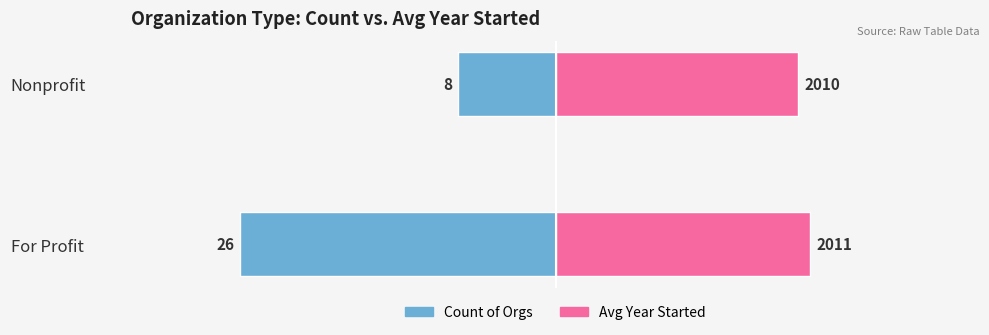

Which has a higher value, Nonprofit or For Profit?

Nonprofit